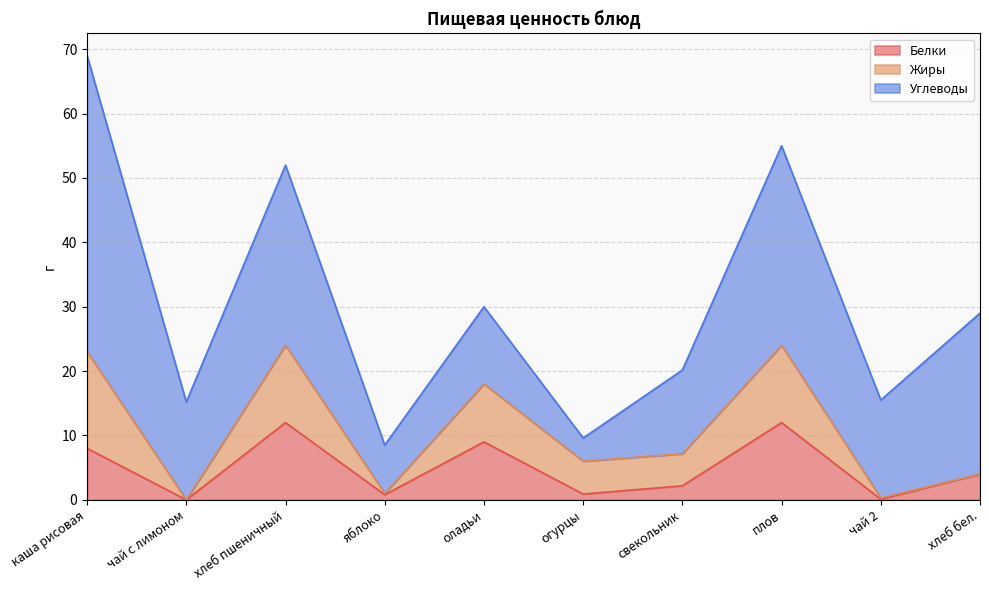

How many lines are shown in the chart?

3